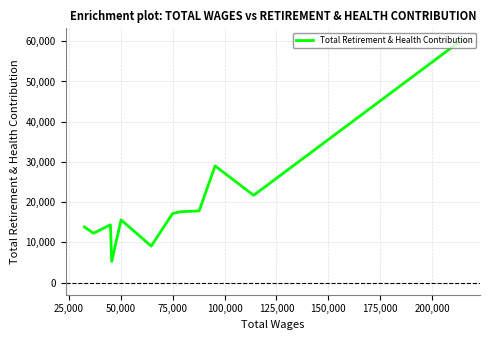

Is this an area chart (filled region under the line)?

No